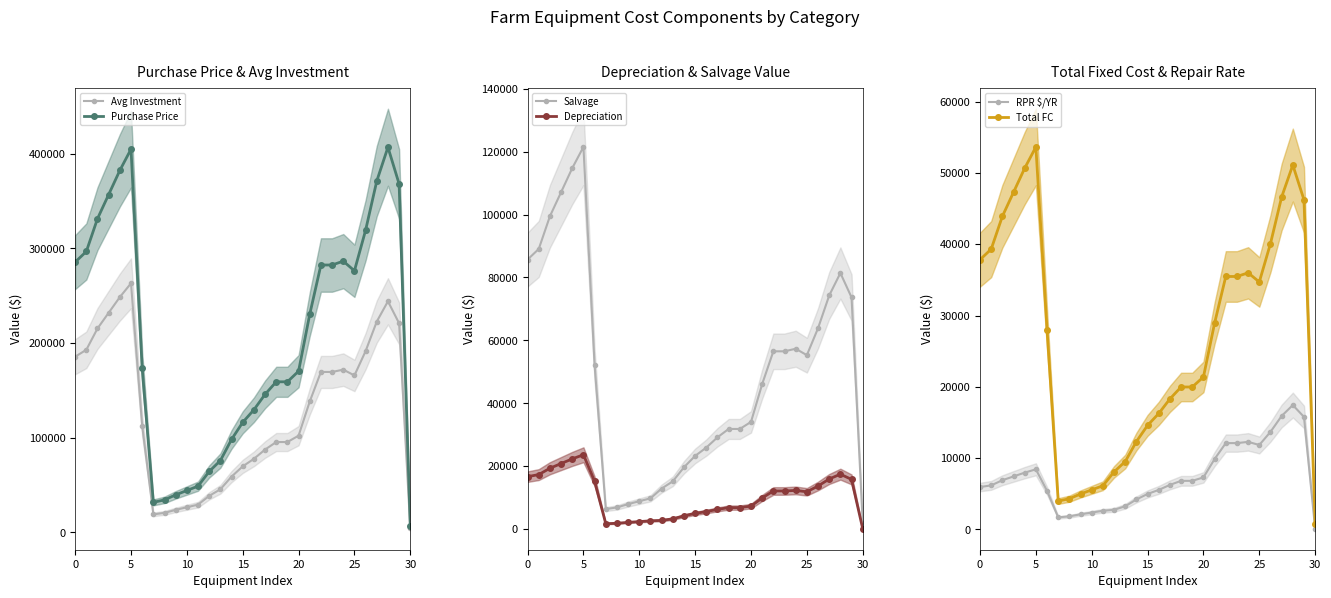

True or false: Avg Investment and Salvage cross at least once.

False